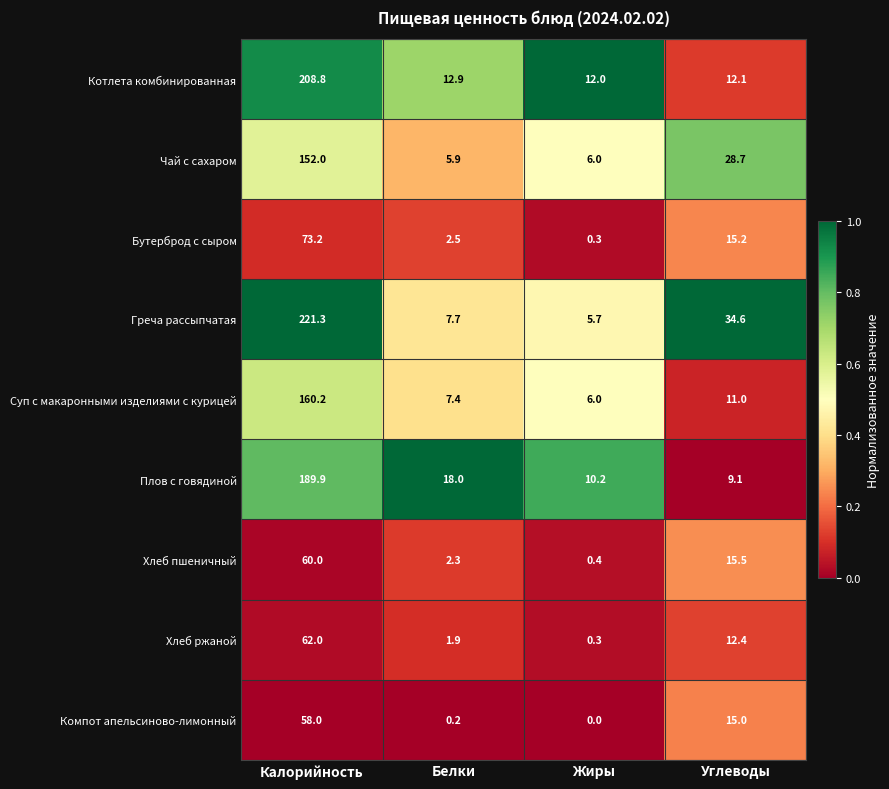

At which category is the sum across all series the highest?

Калорийность